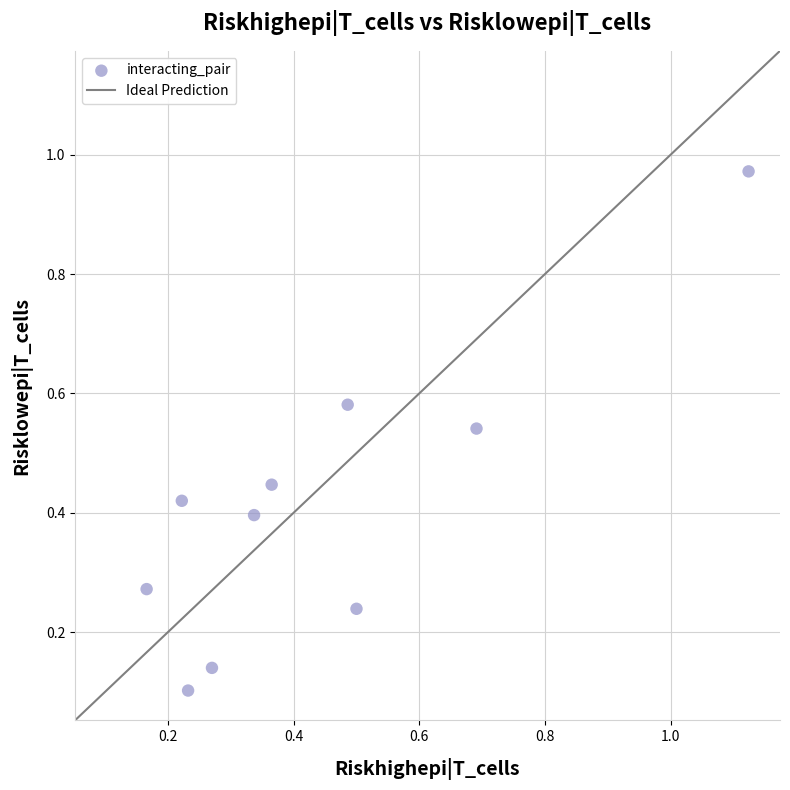

What is the range of Y values (max minus min)?

0.9